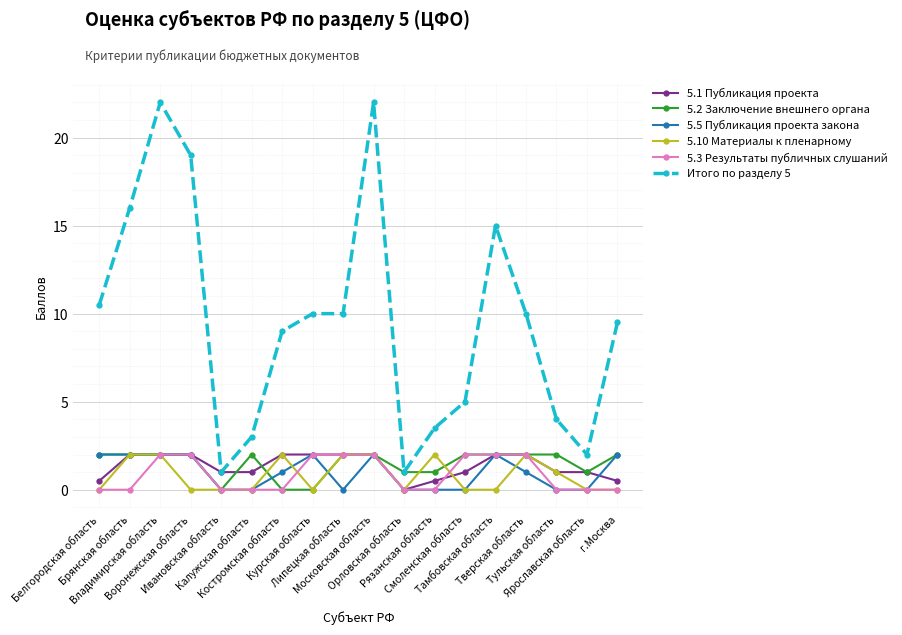

How many data points does each series have?

18